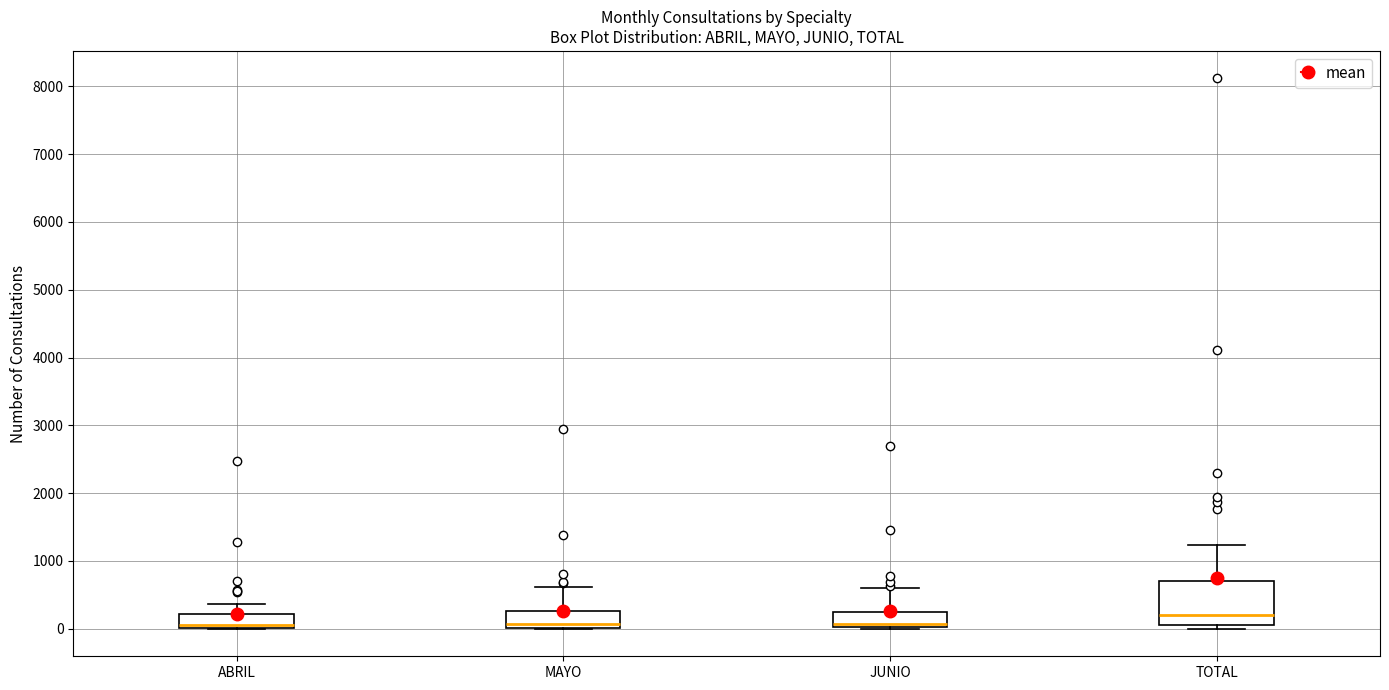

Which box's median line is the highest?

TOTAL